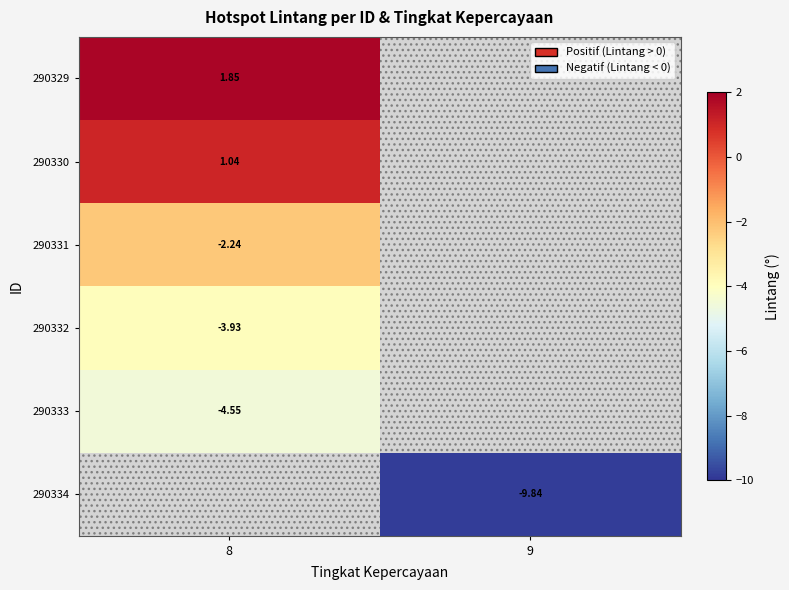

List the labels in order of 290330 value, largest first.

8, 9